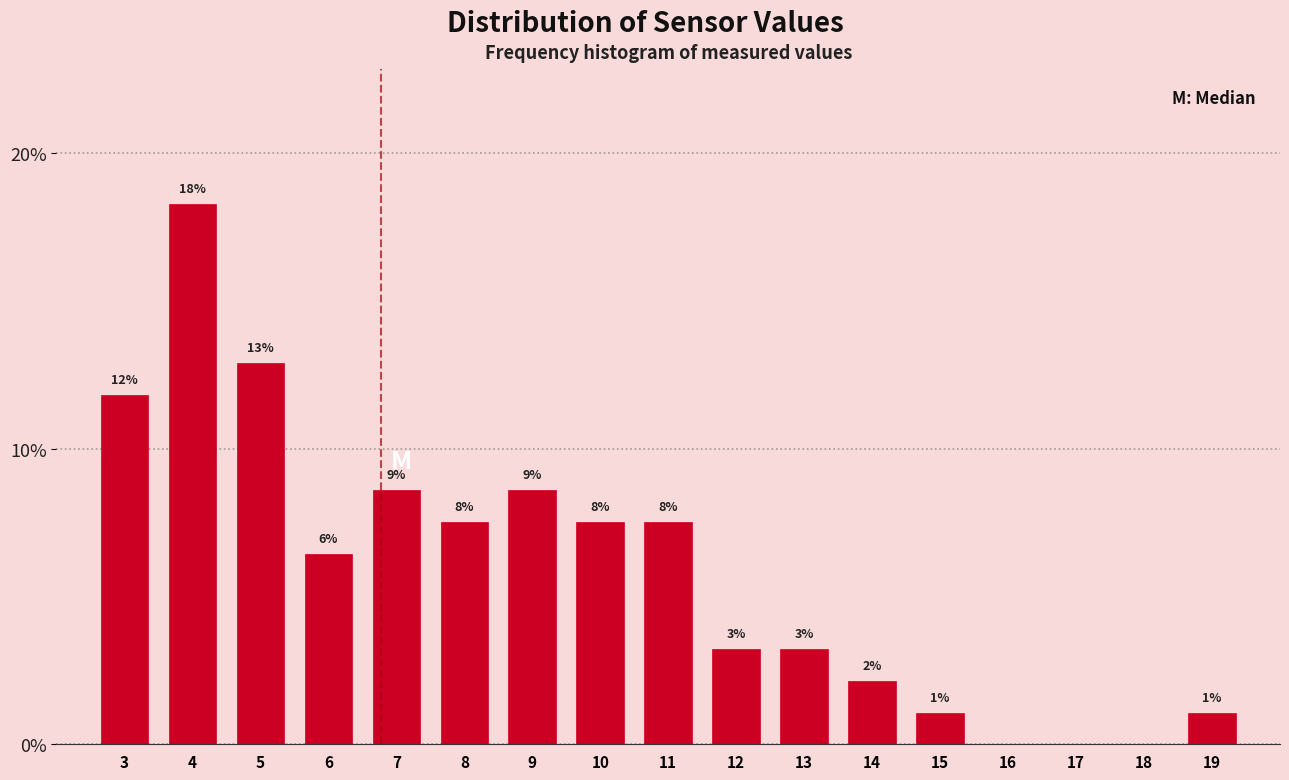

Are the bars horizontal?

No